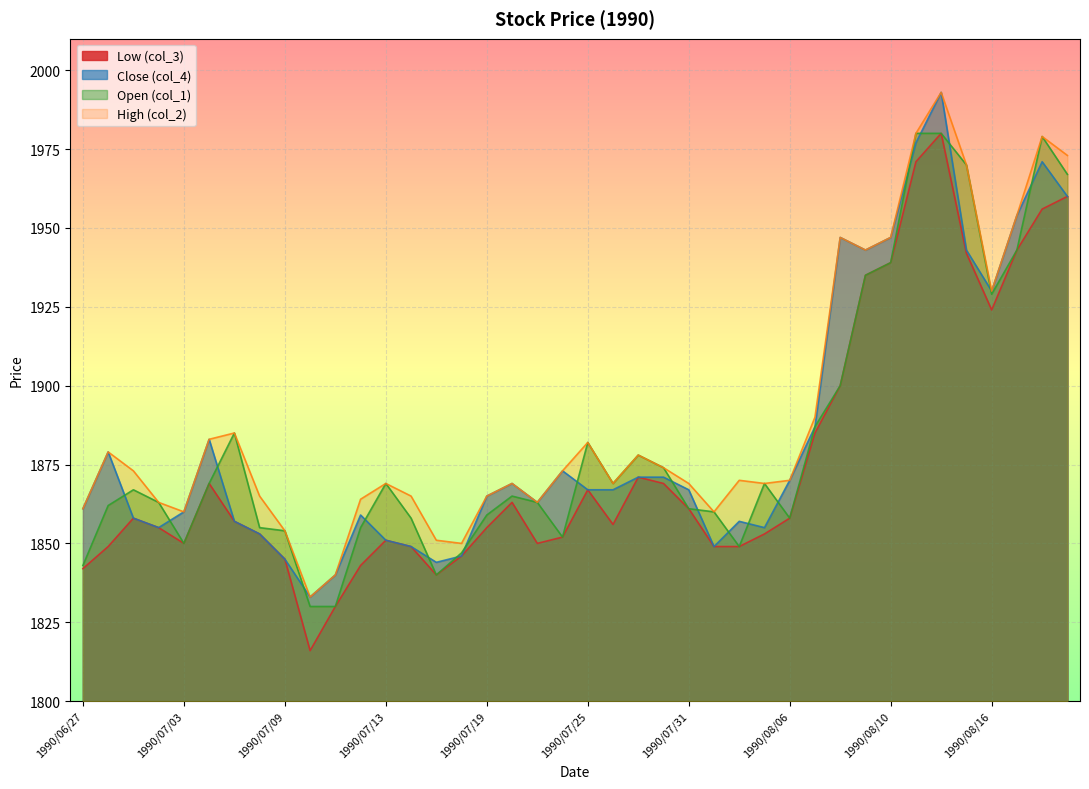

What value does the Open (col_1) series have at 1990/07/06, to the nearest 10?

1860